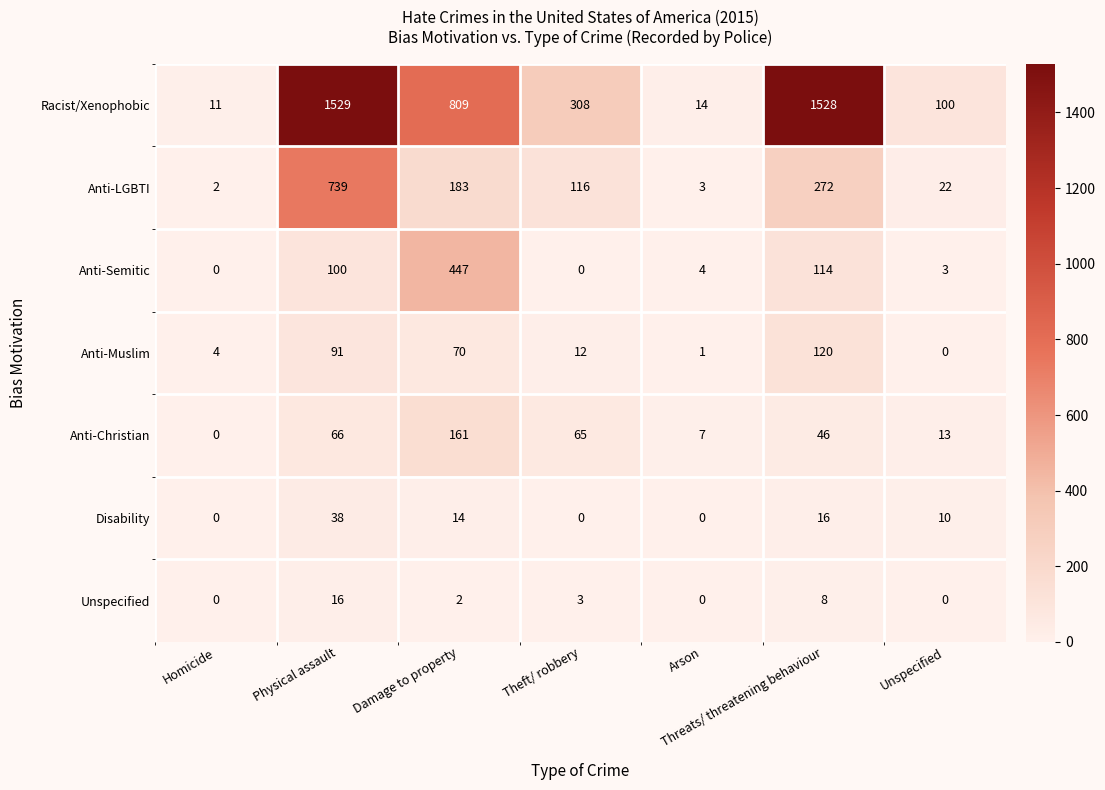

What is the difference between the highest and lowest values at Threats/ threatening behaviour?

1520